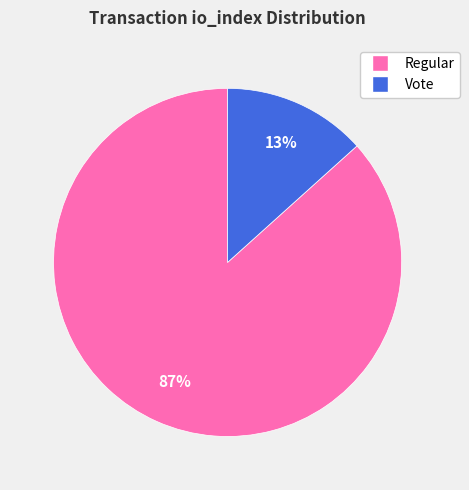

To the nearest percent, what is the average slice percentage?

50%